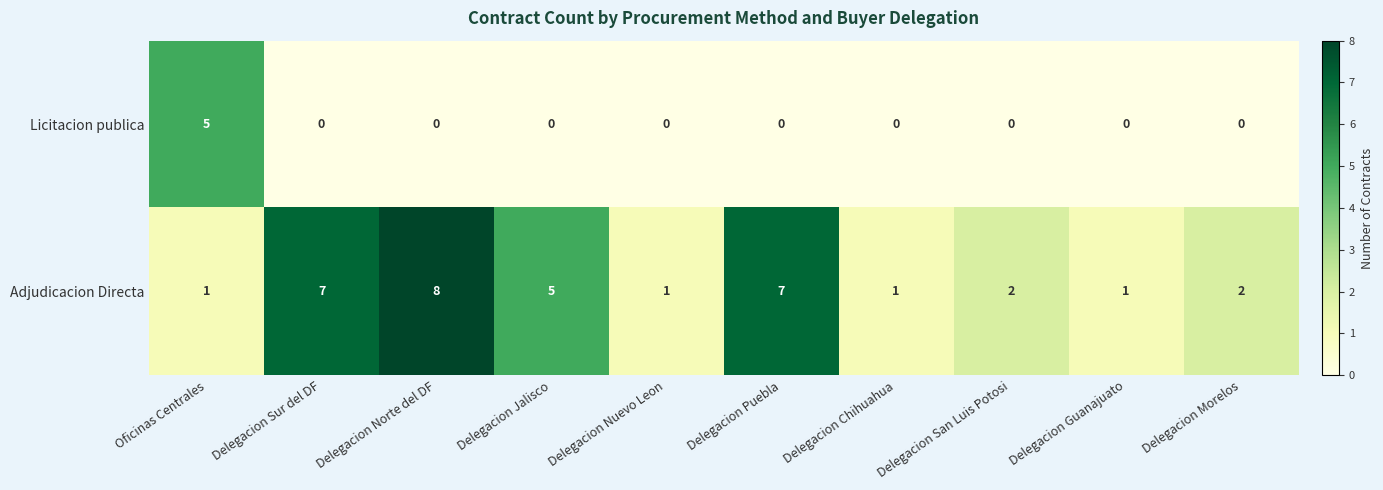

How many Licitacion publica values are between 0 and 1?

9